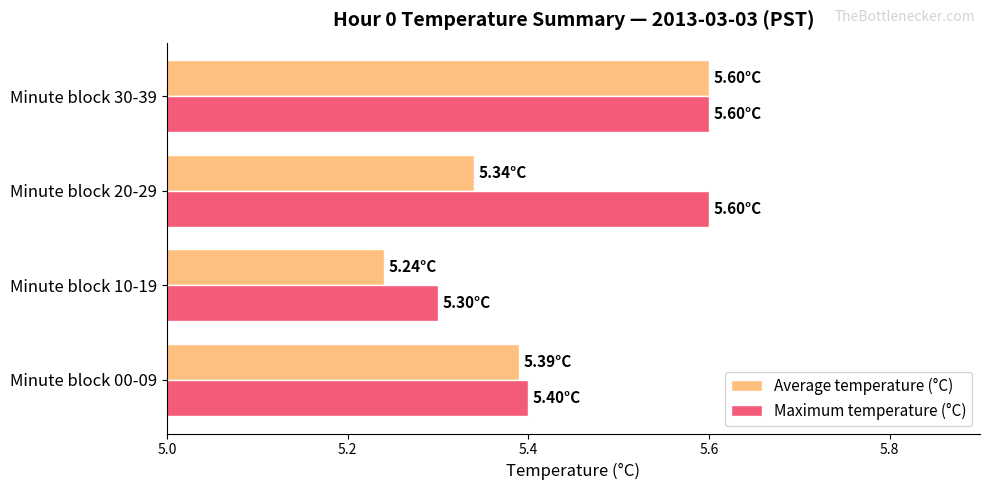

Between Minute block 00-09 and Minute block 10-19, which series saw the biggest shift?

Average temperature (°C)